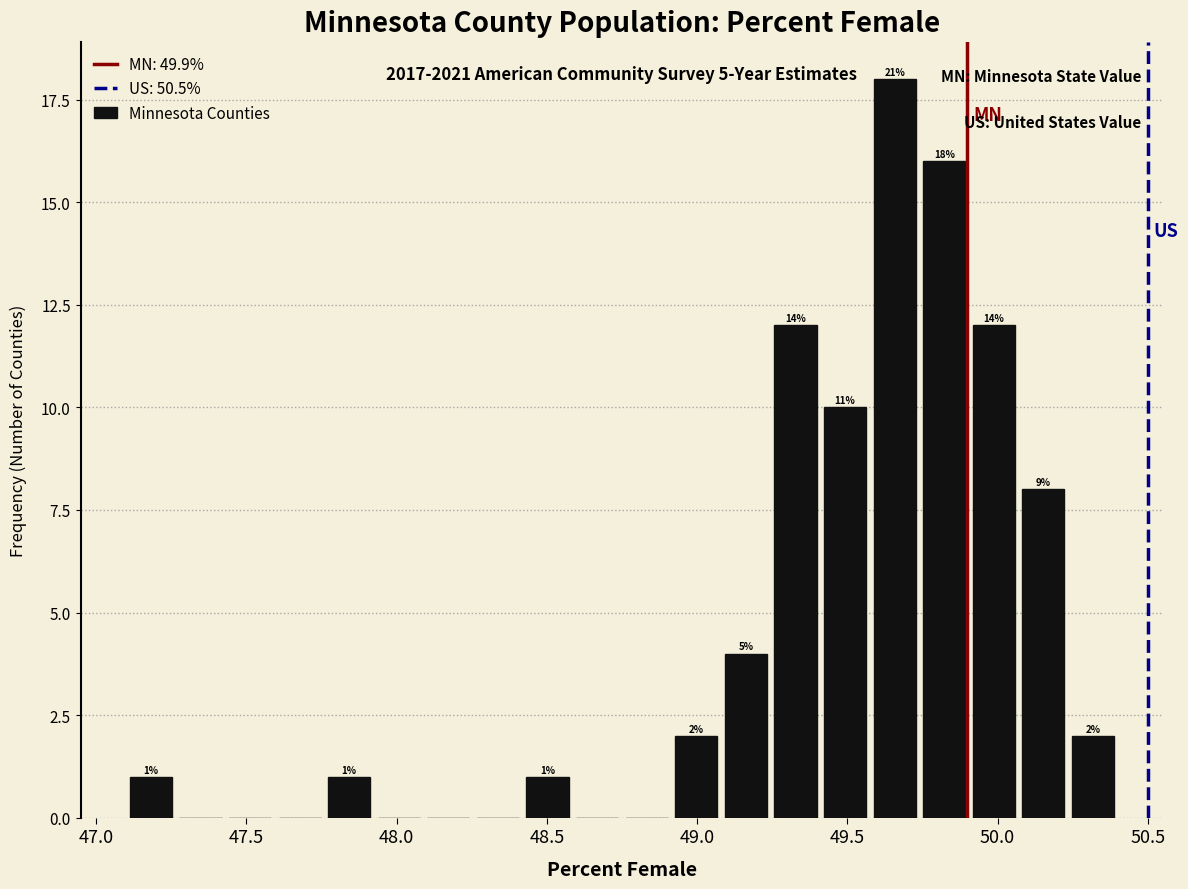

Read against the x-axis, roughly where is the centre of the tallest bar?

49.65